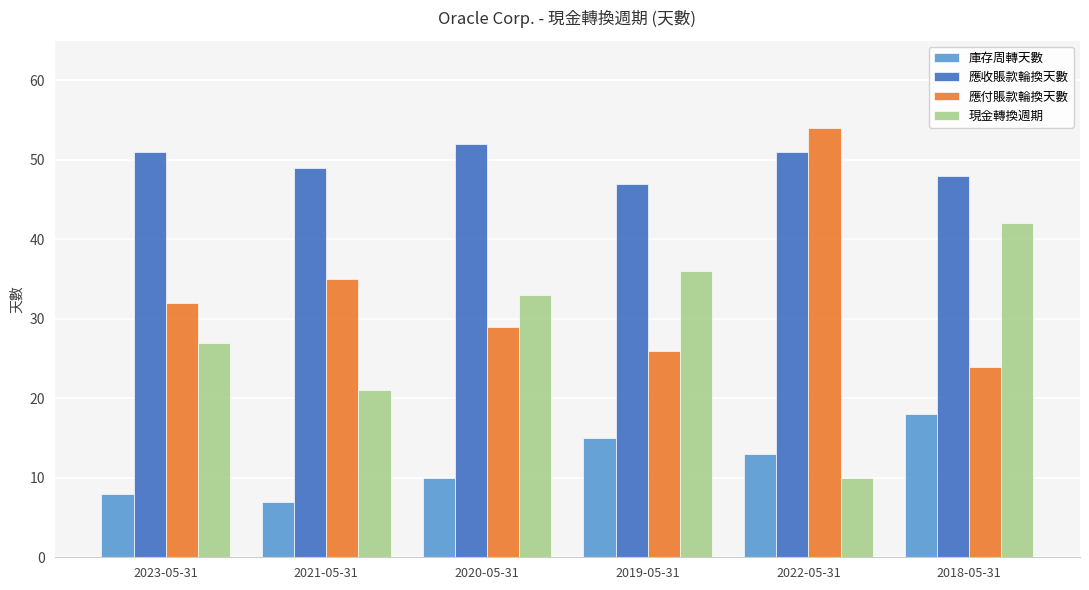

What is the minimum value for 現金轉換週期?

10